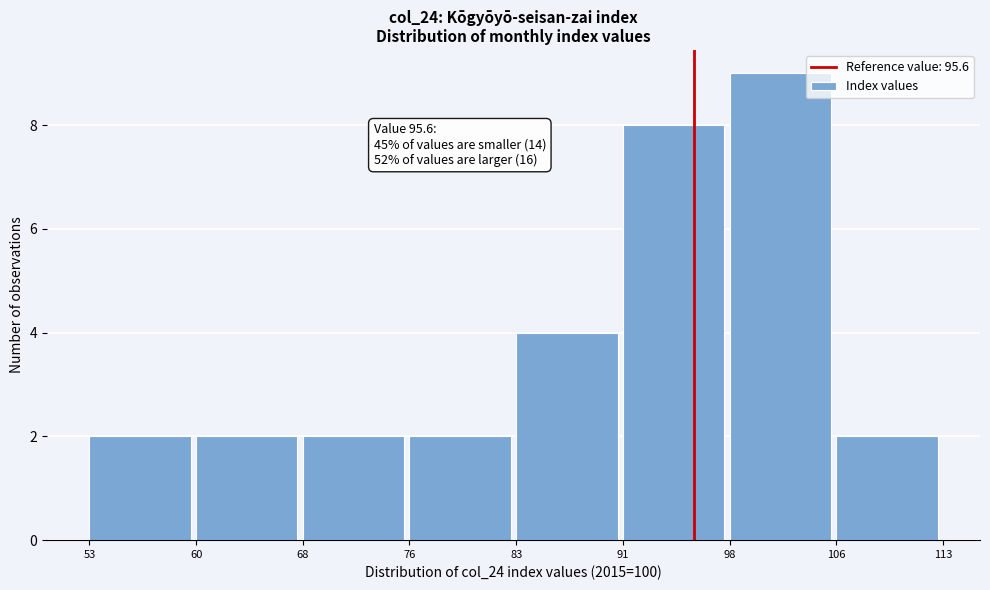

Over which range of the x-axis is the bar tallest?

98 to 106